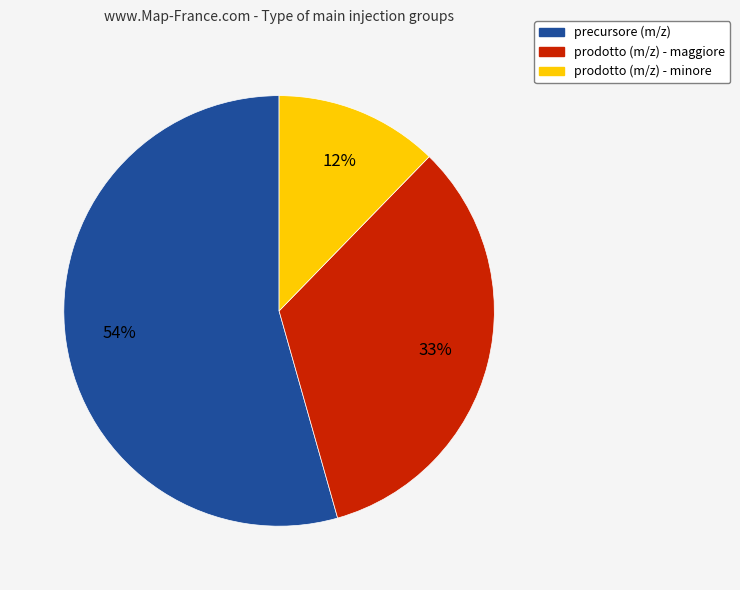

Rank the categories by value from highest to lowest.

precursore (m/z), prodotto (m/z) - maggiore, prodotto (m/z) - minore